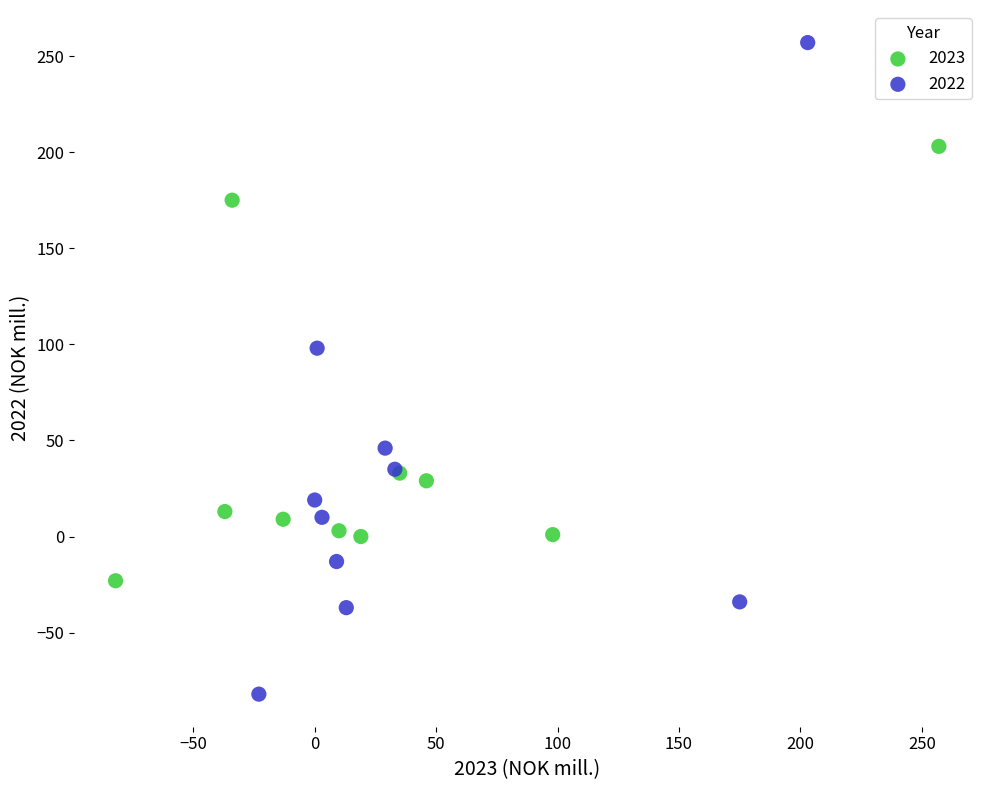

Which series reaches the maximum Y coordinate?

2022